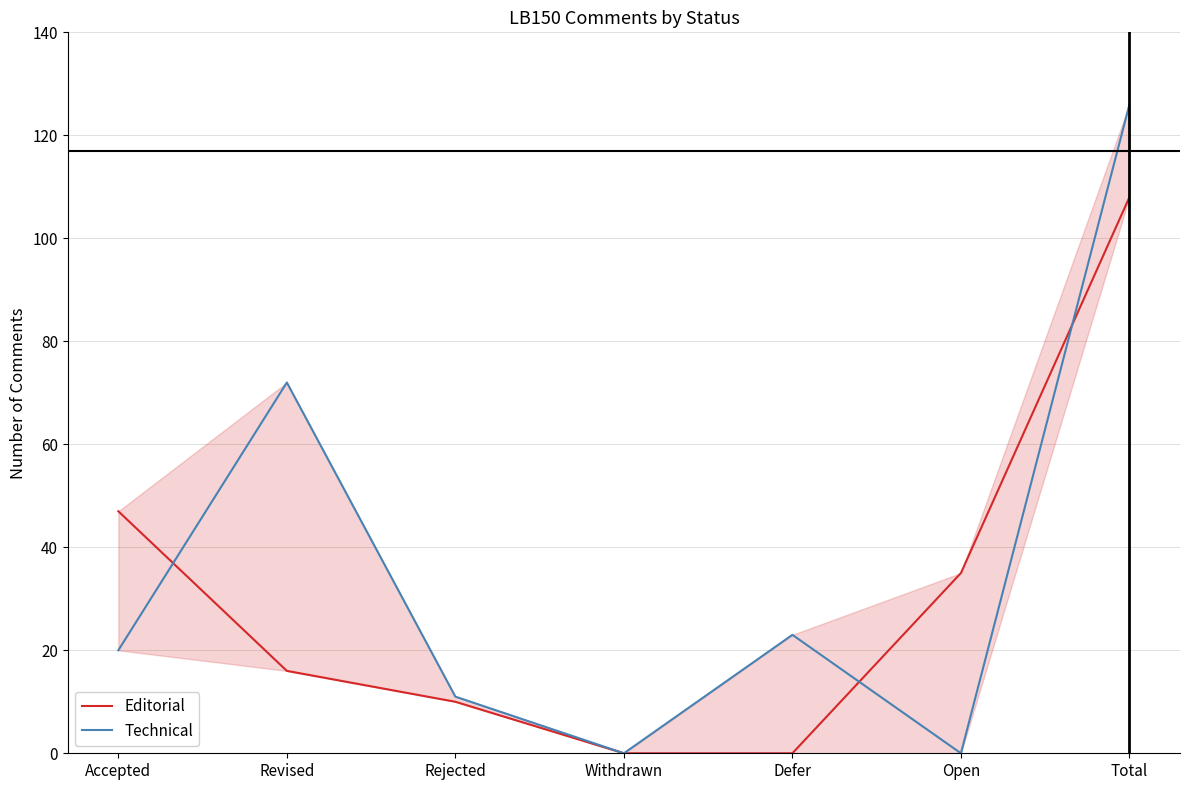

How many times do Technical and Editorial cross each other?

3